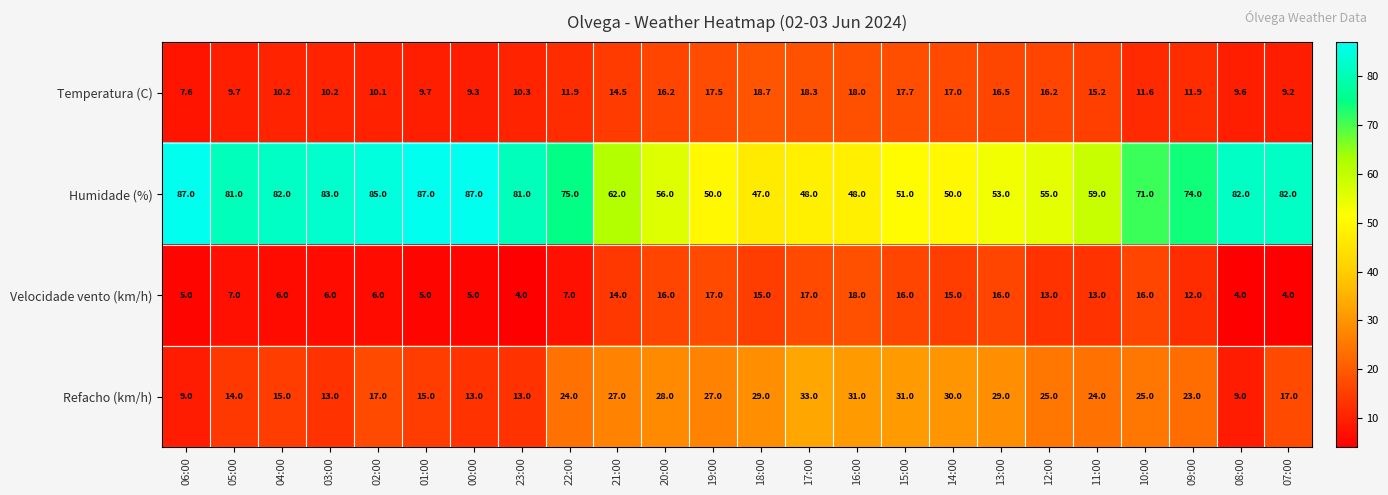

What is the average value of the Velocidade vento (km/h) series?

10.7